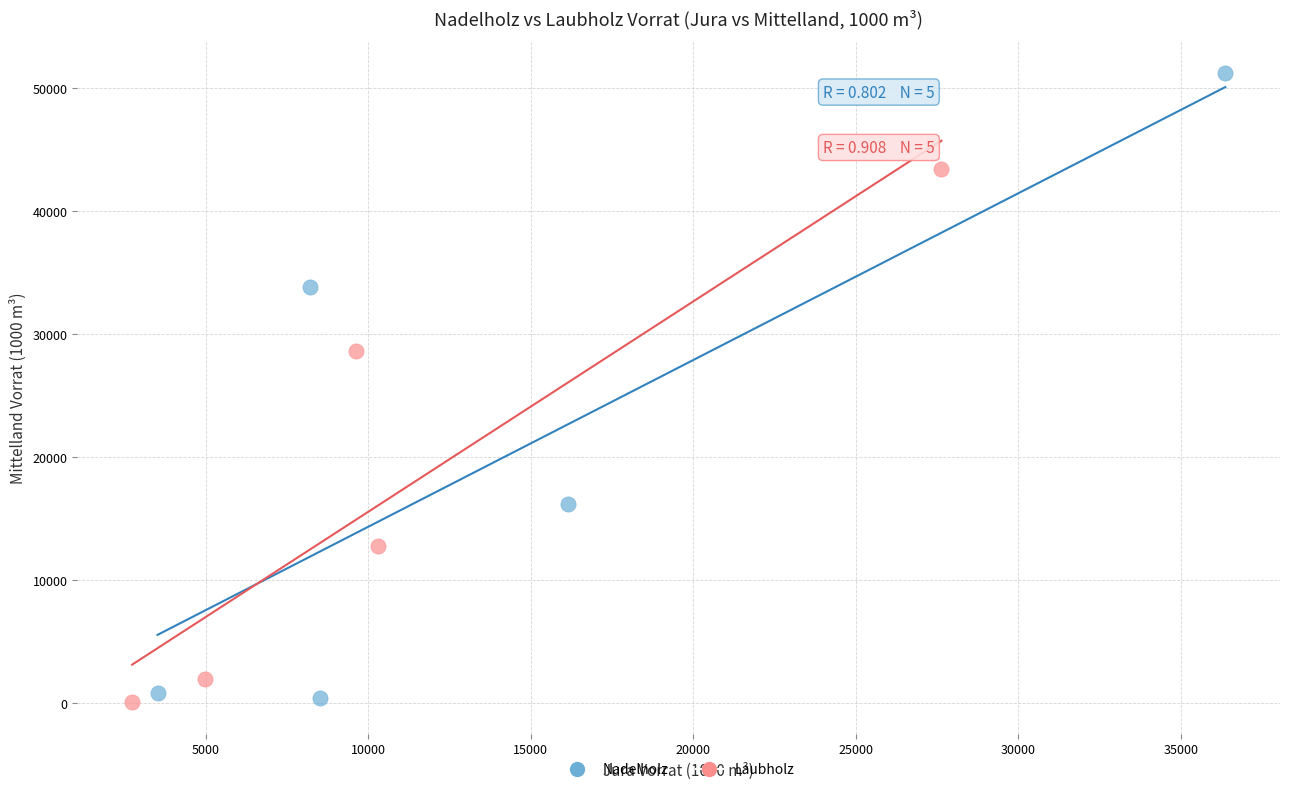

Which series has the largest Y range (max minus min)?

Nadelholz